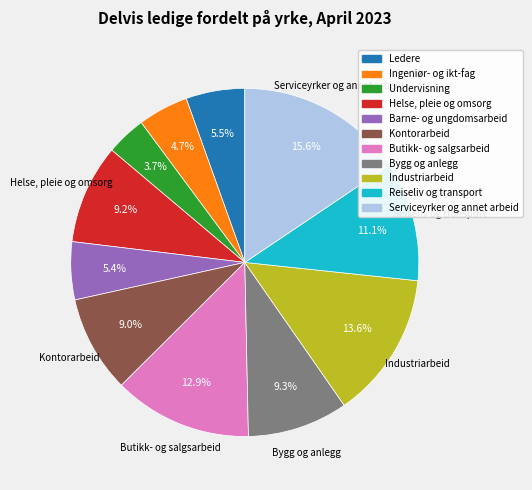

To the nearest percent, what is the difference between the Butikk- og salgsarbeid and Helse, pleie og omsorg slice percentages?

4%